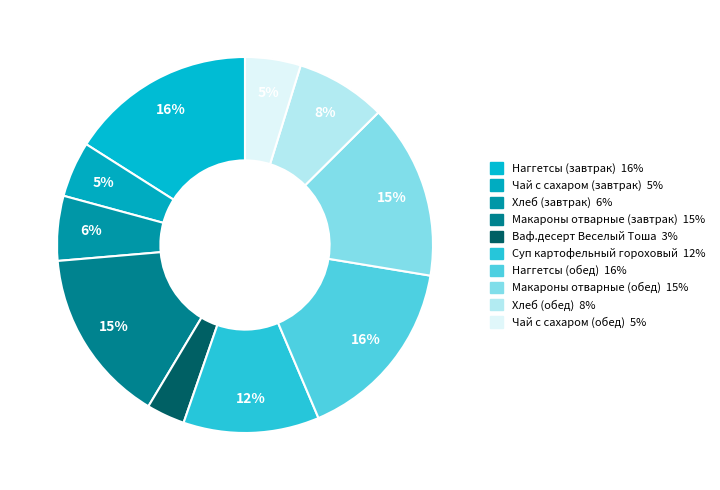

How many slices are in this pie chart?

10